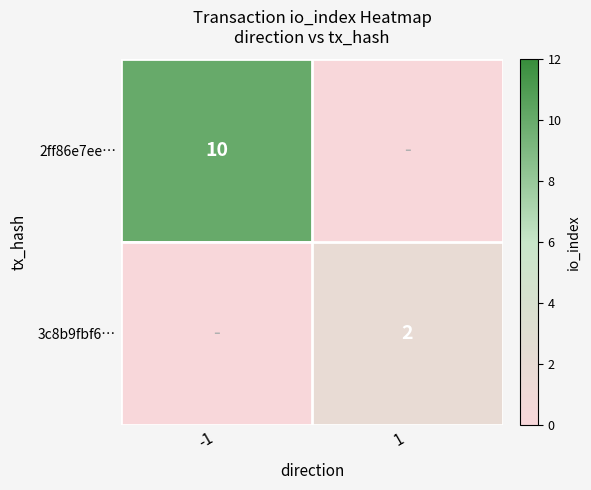

The value of 3c8b9fbf6… at 1 is 2. True or false?

True